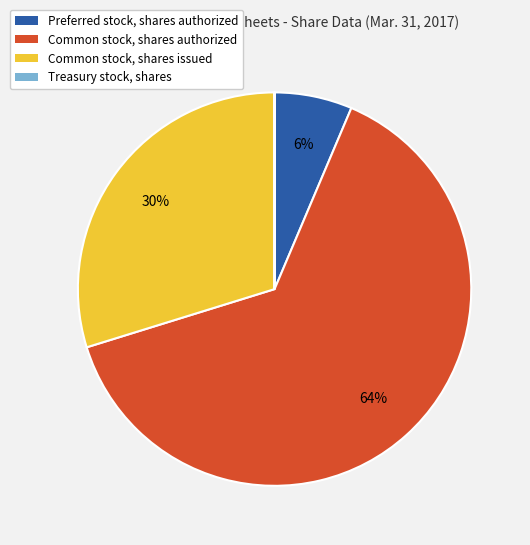

Which slice is the largest?

Common stock, shares authorized